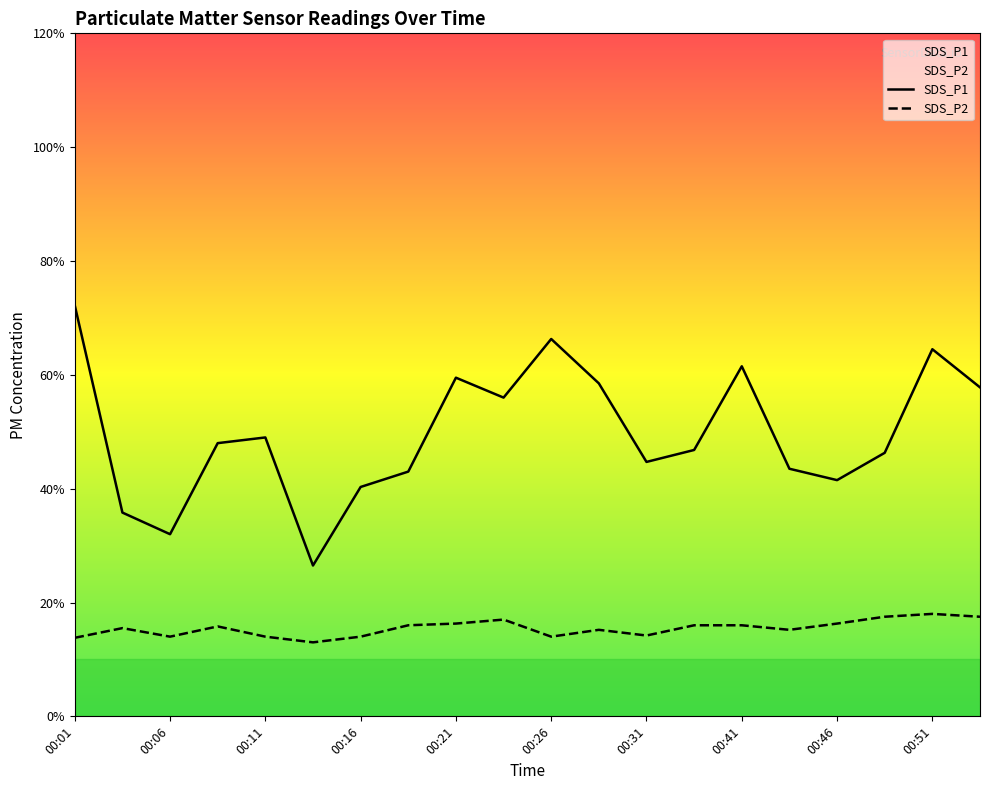

Where is the first local maximum for SDS_P1?

00:11